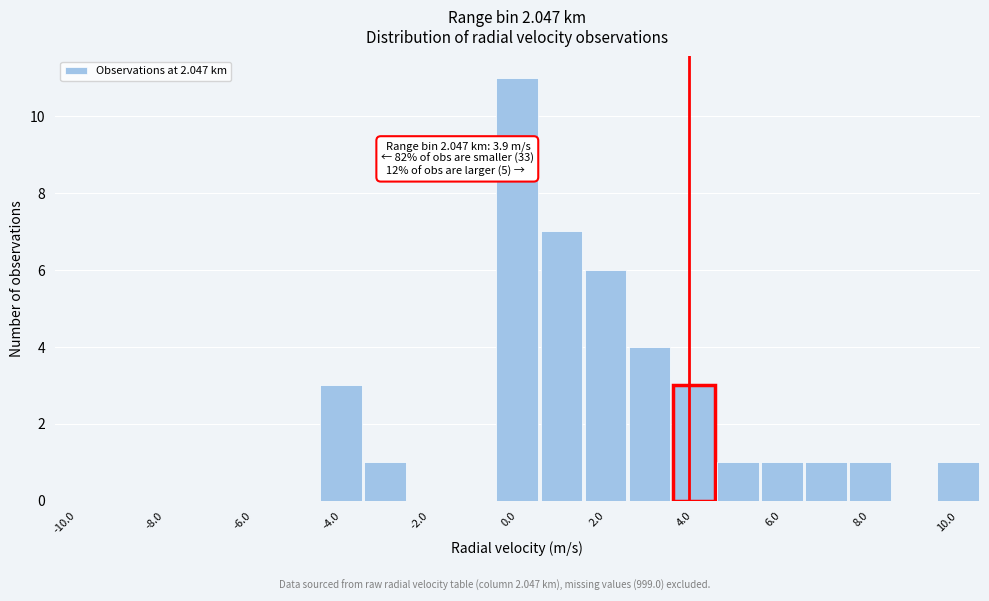

Which range on the x-axis has the tallest bar?

-0.5 to 0.5